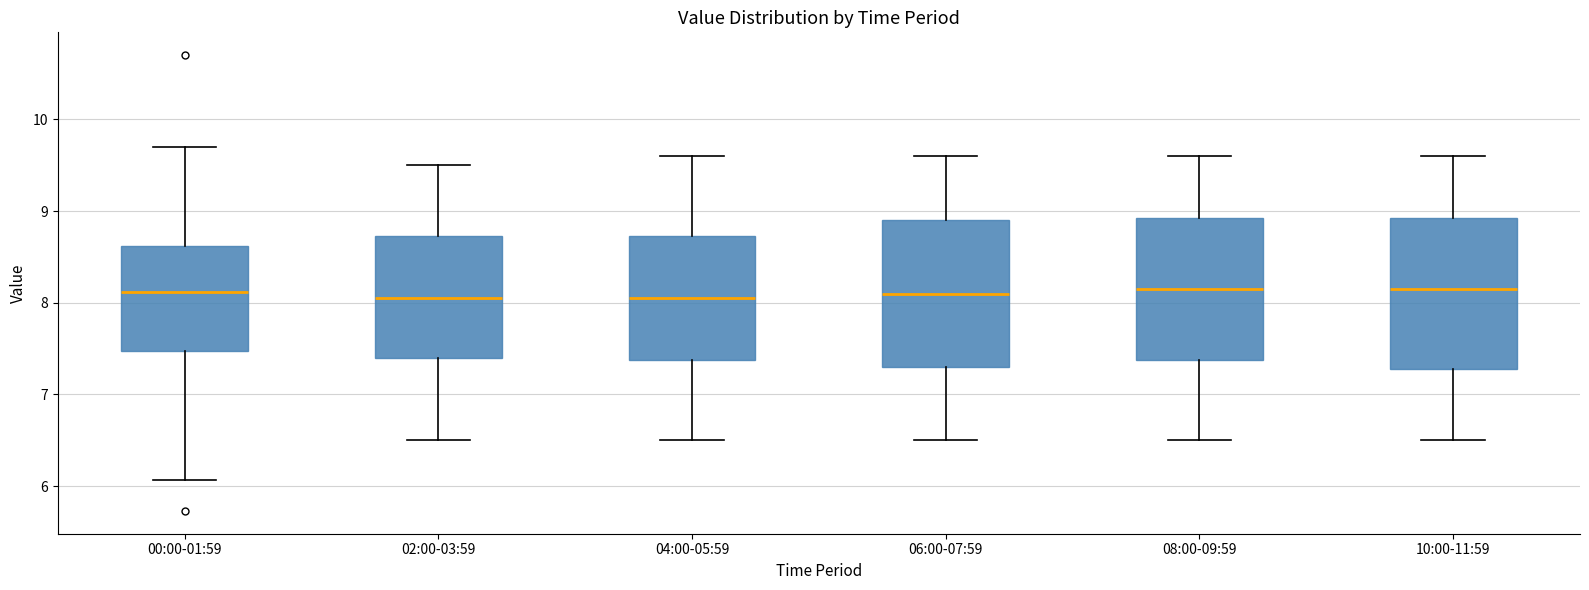

Where does the lower whisker of the box for 00:00-01:59 end on the y-axis? The values are not printed on the chart, so give them approximately, as read against the axis.

6.1